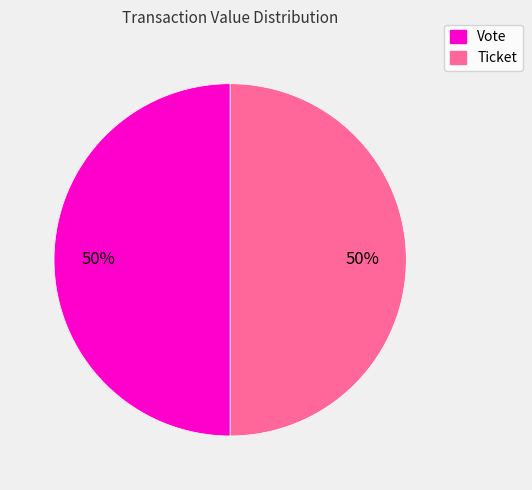

What is the ratio of the value at Ticket to the value at Vote?

1.0